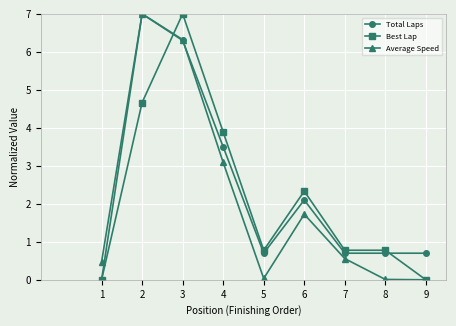

List the series in order of their overall mean, highest first.

Total Laps, Best Lap, Average Speed